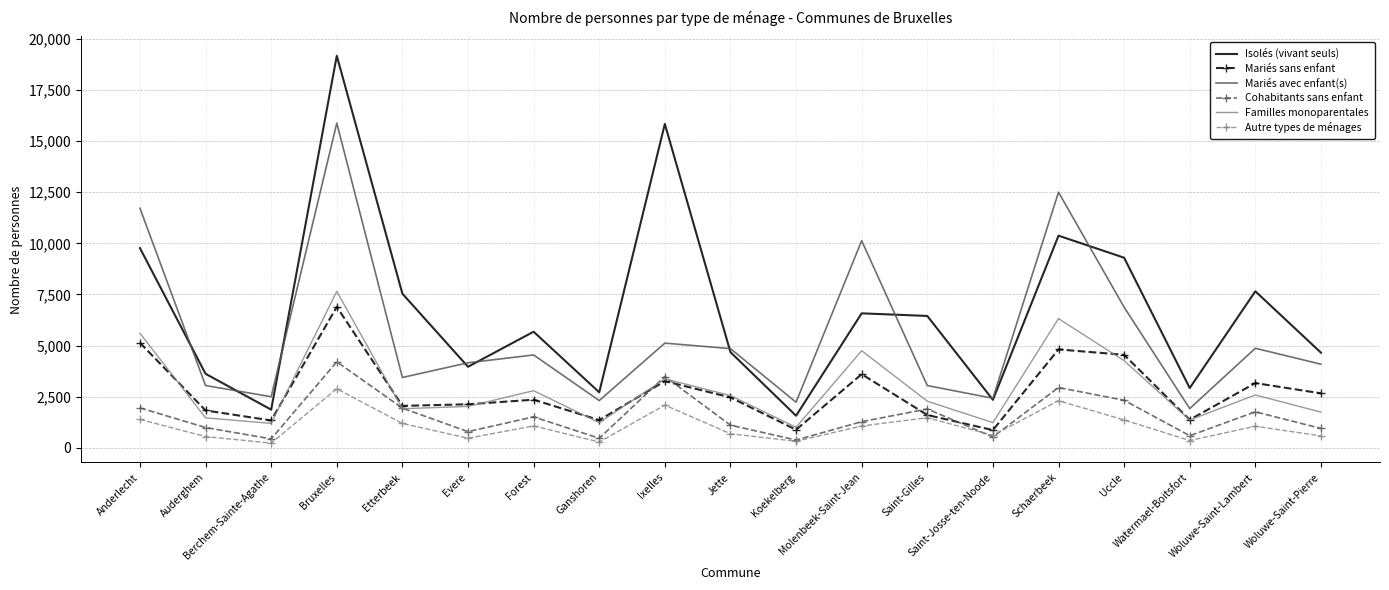

True or false: Isolés (vivant seuls) and Familles monoparentales cross at least once.

False